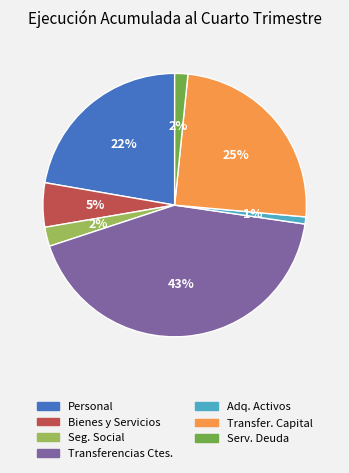

To the nearest percent, what is the difference between the largest and smallest slice percentages?

42%